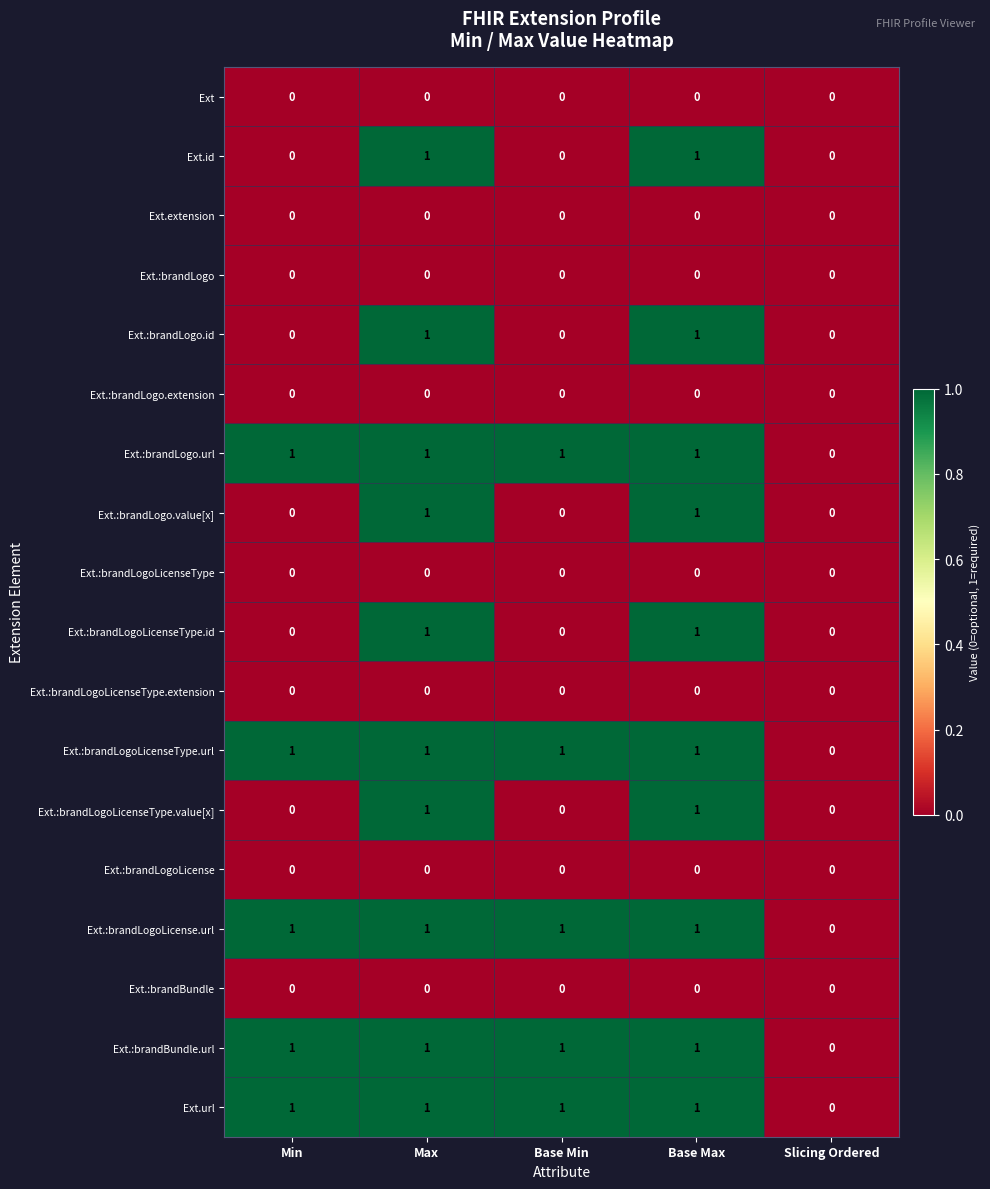

Is it true that Ext.:brandLogo.id equals 0 at Base Min?

True